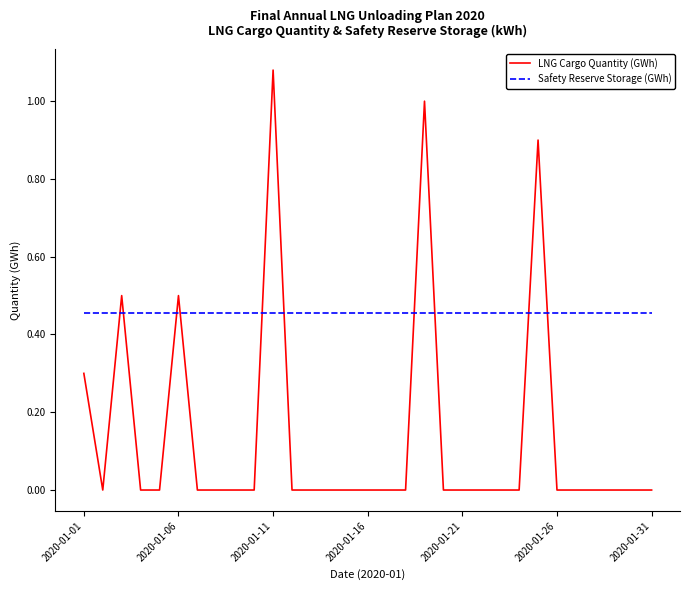

Is this an area chart (filled region under the line)?

No